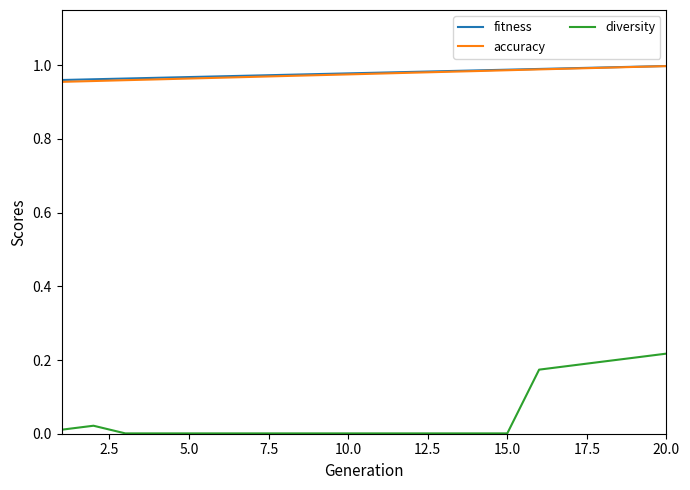

True or false: fitness and diversity intersect in this chart.

False